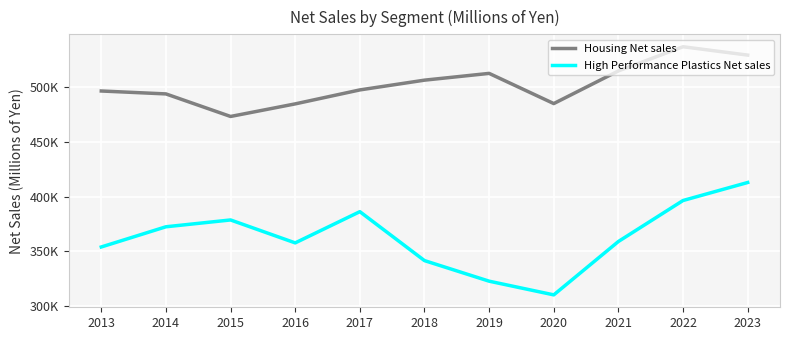

Does the chart have visible grid lines?

Yes